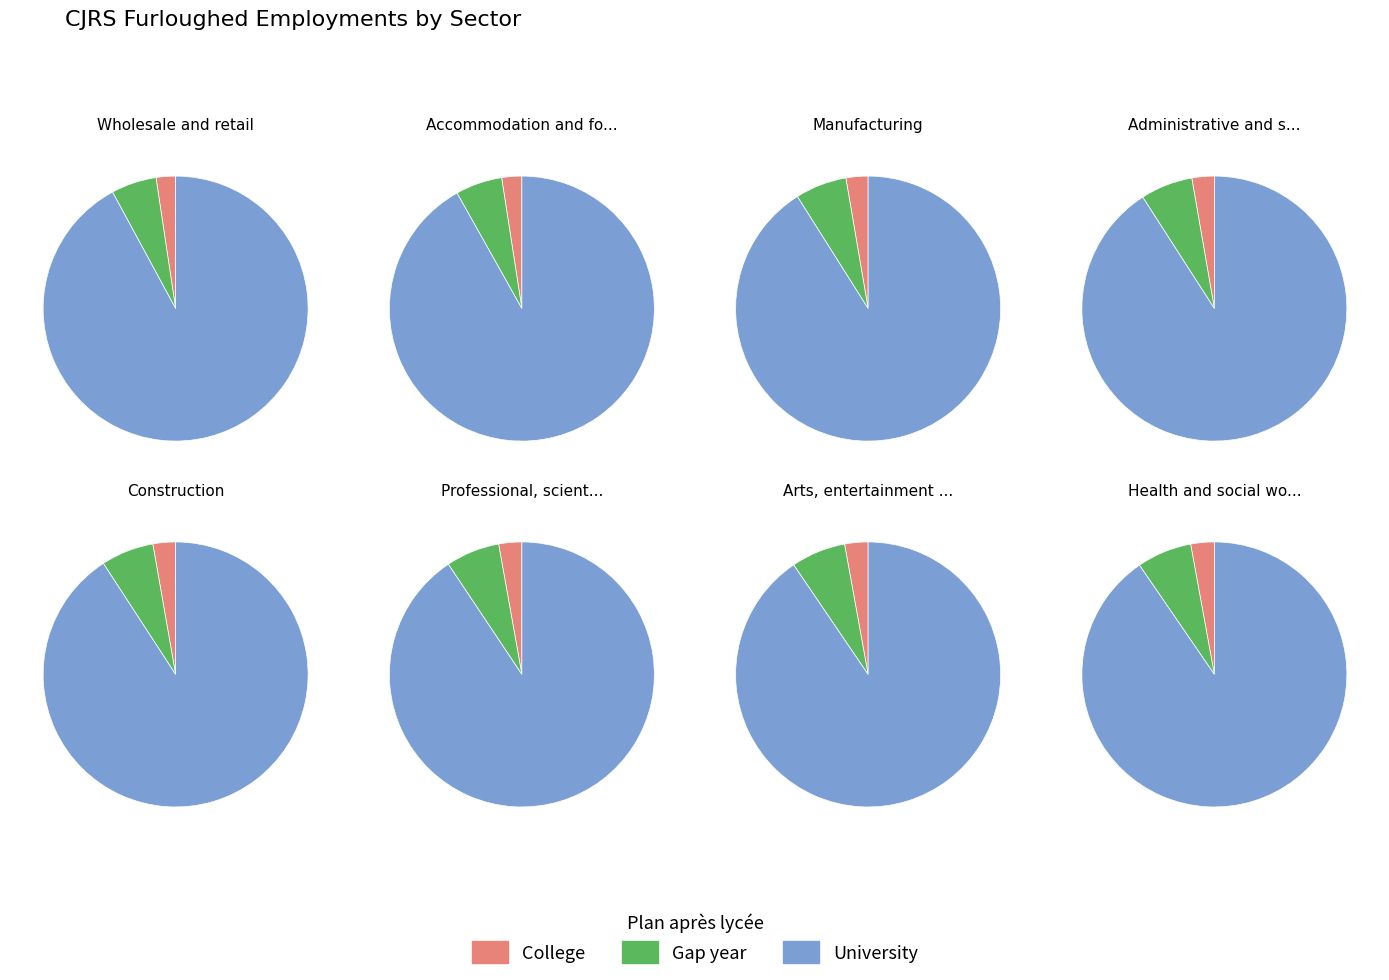

To the nearest percent, what percentage of the pie is Manufacturing?

10%